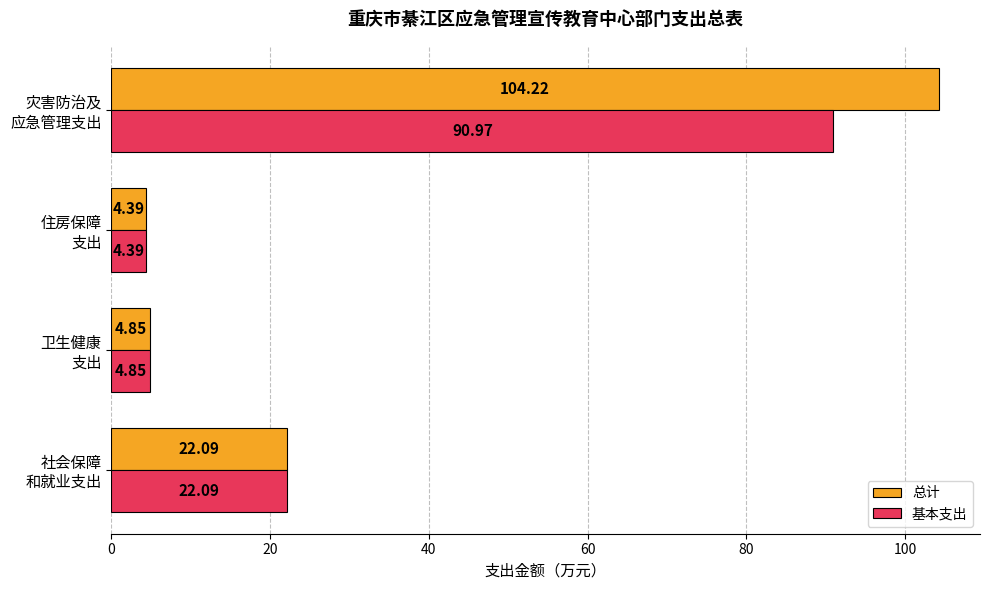

What is the difference between the maximum and minimum values in the 基本支出 series?

86.6